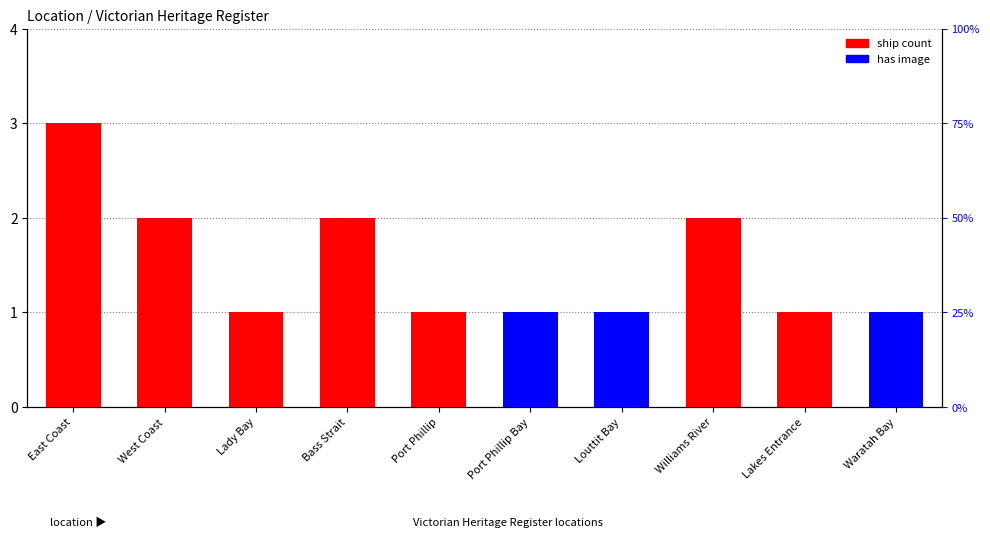

Which series has the widest spread of values?

ship count